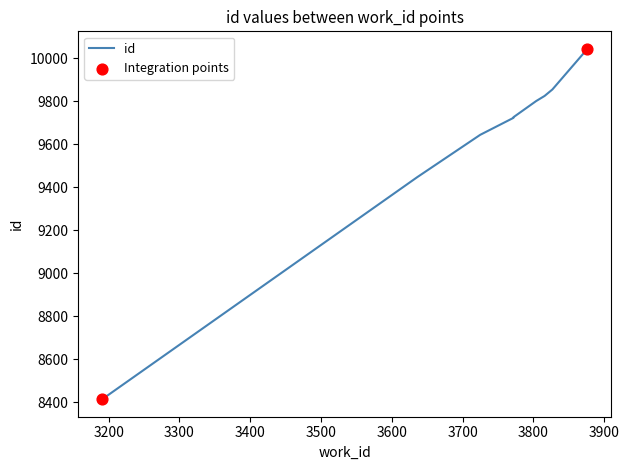

Between 3772 and 3827, which is larger?

3827